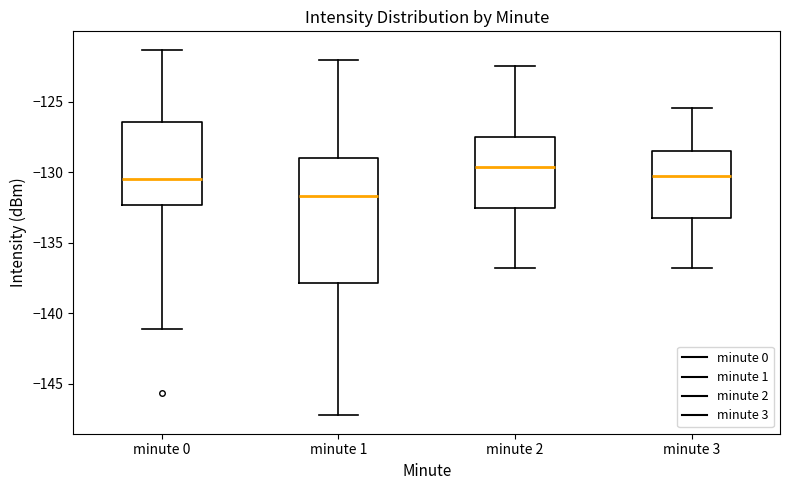

Which box has the highest median line?

minute 2